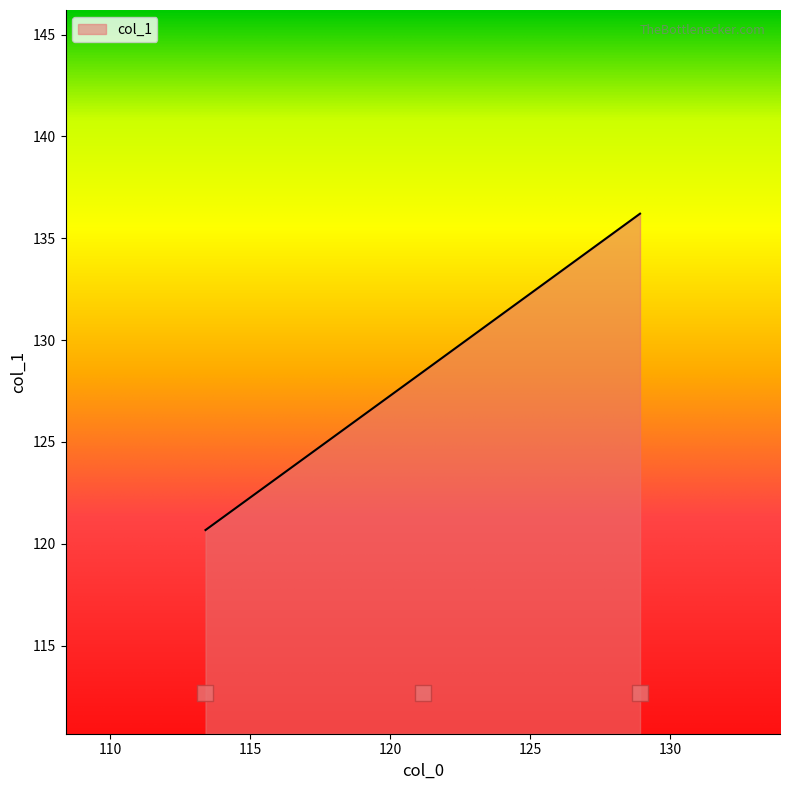

What is the ratio of the value at 110 to the value at 115?

0.9